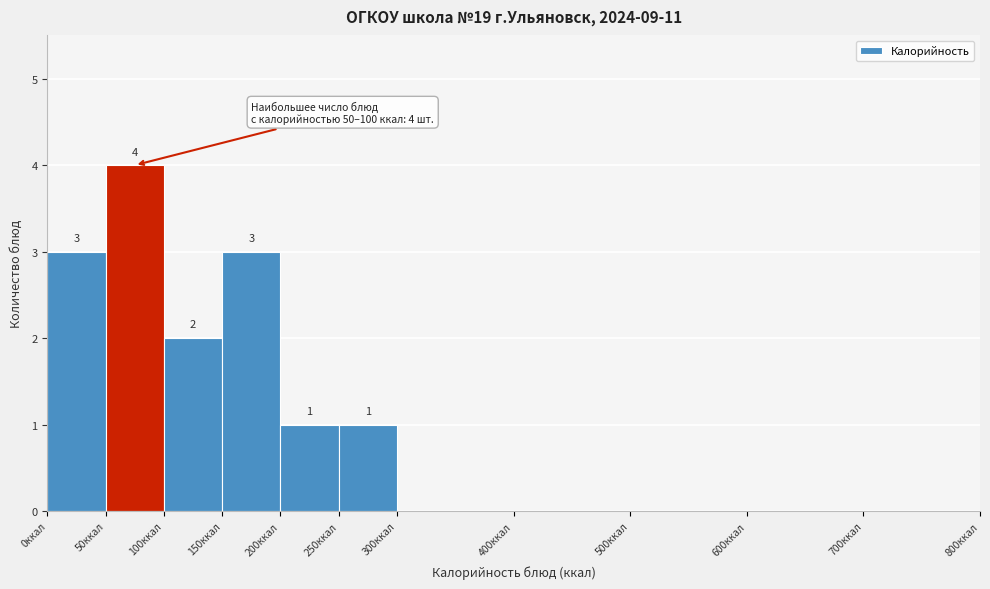

Over which range of the x-axis is the bar tallest?

50 to 100